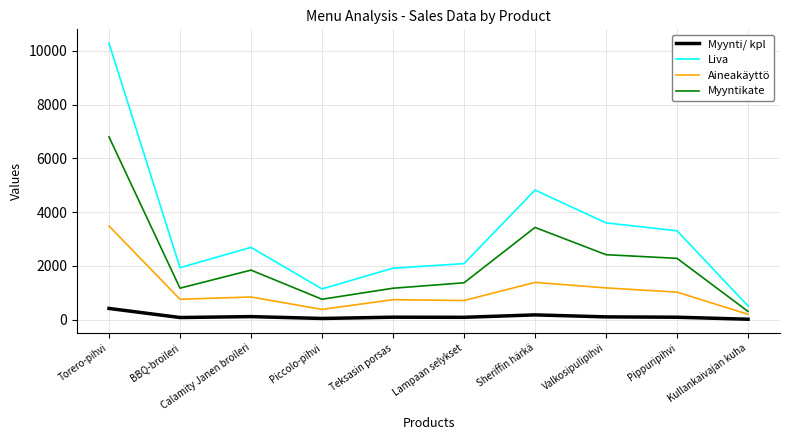

How many lines are shown in the chart?

4